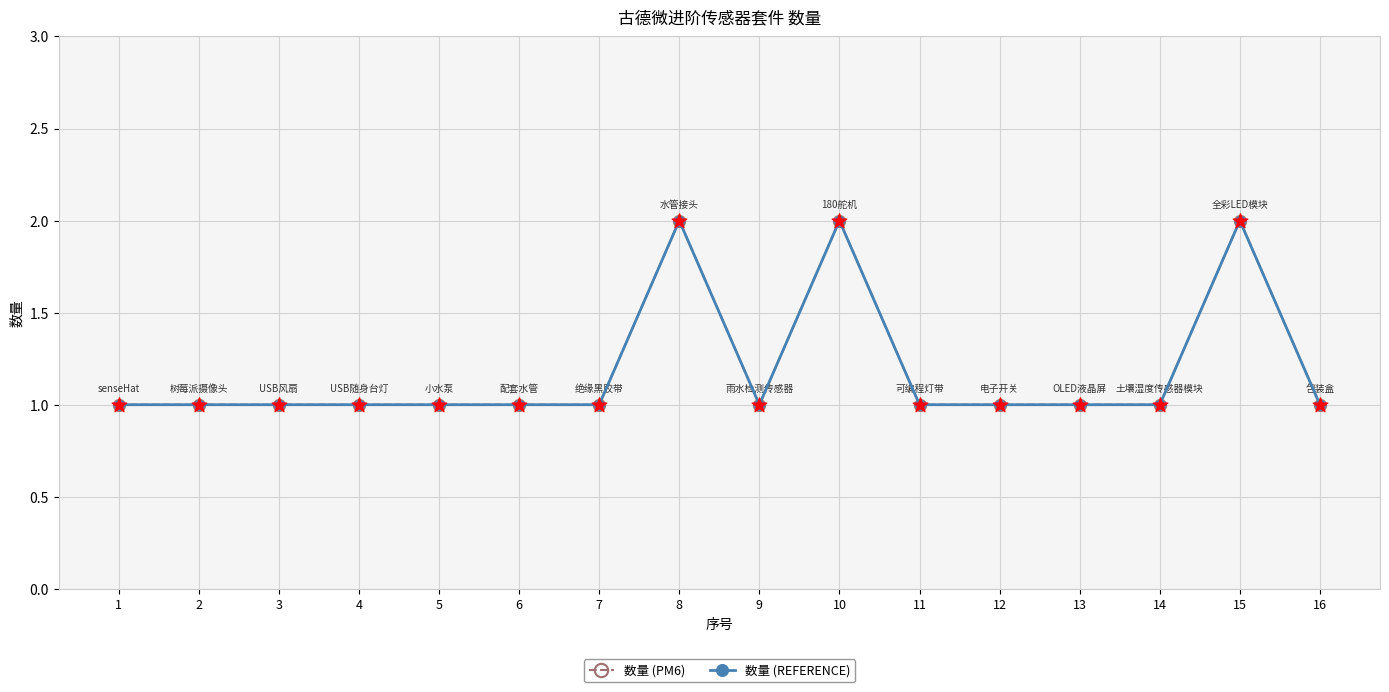

At which category is the sum across all series the highest?

8